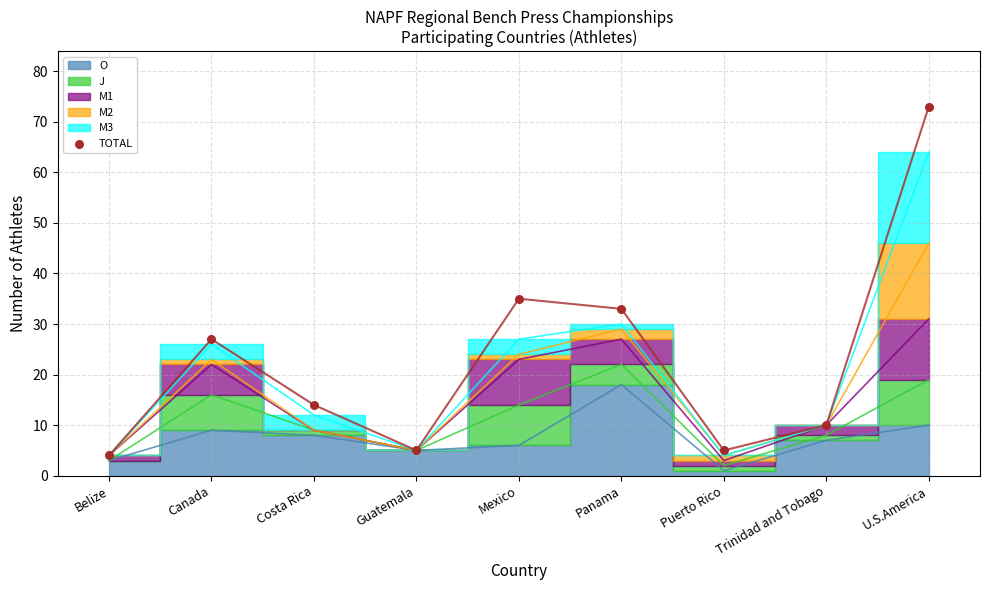

What Y value in the scatter plot is closest to 38?

35